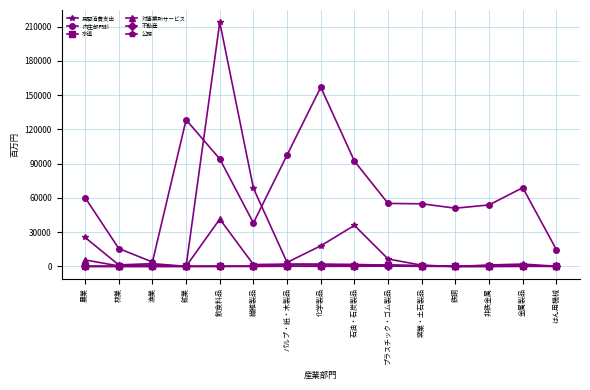

Between 繊維製品 and 化学製品, which series saw the biggest shift?

内生部門計